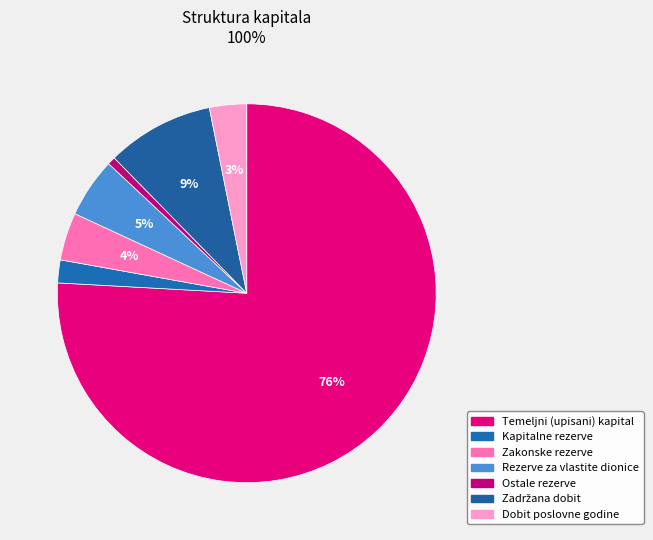

Does Kapitalne rezerve account for over 50% of the chart?

No